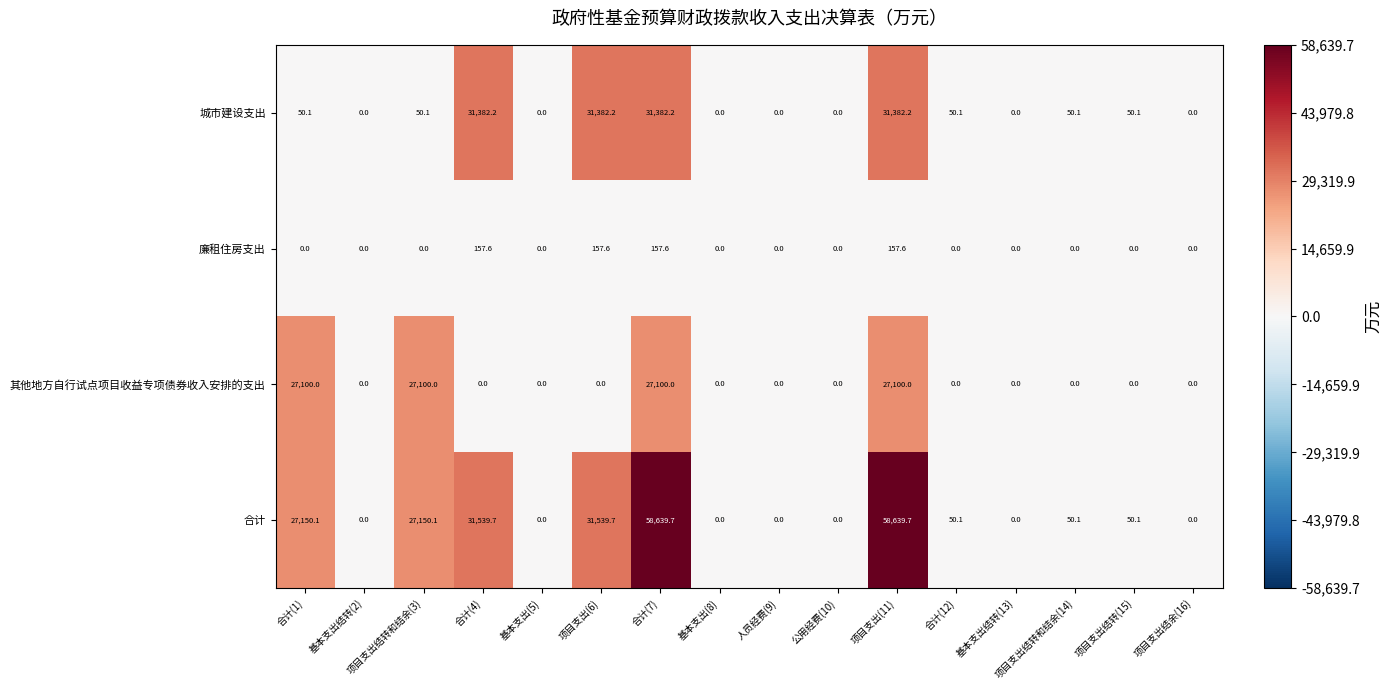

What is the sum of all 城市建设支出 values?

125779.3